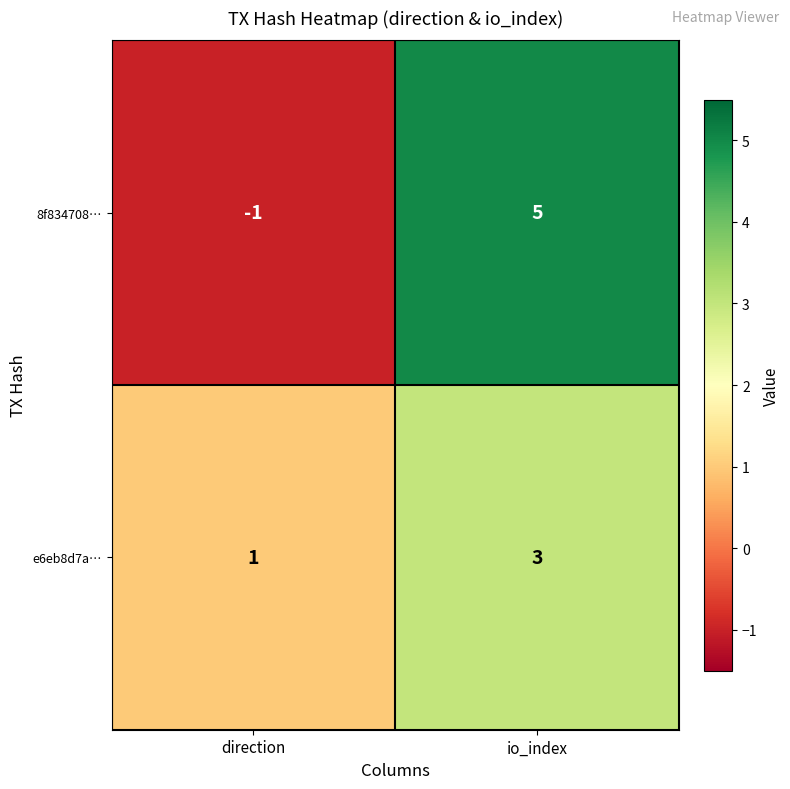

At how many categories does at least one series exceed 4?

1